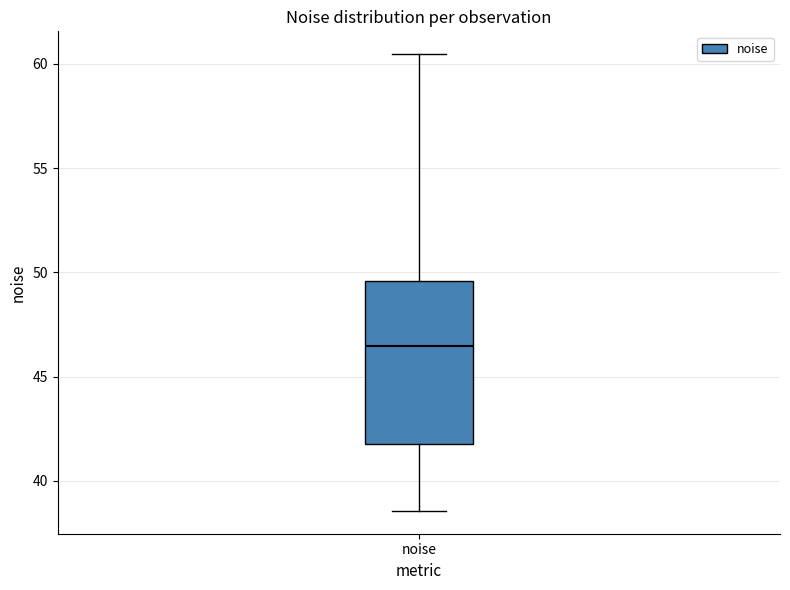

Read this box plot against the y-axis: the position of the median line, the range covered by the box, and the ends of both whiskers. The values are not printed on the chart, so give them approximately, as read against the axis.

median 46.5, box 41.5 to 49.5, whiskers 38.5 to 60.5